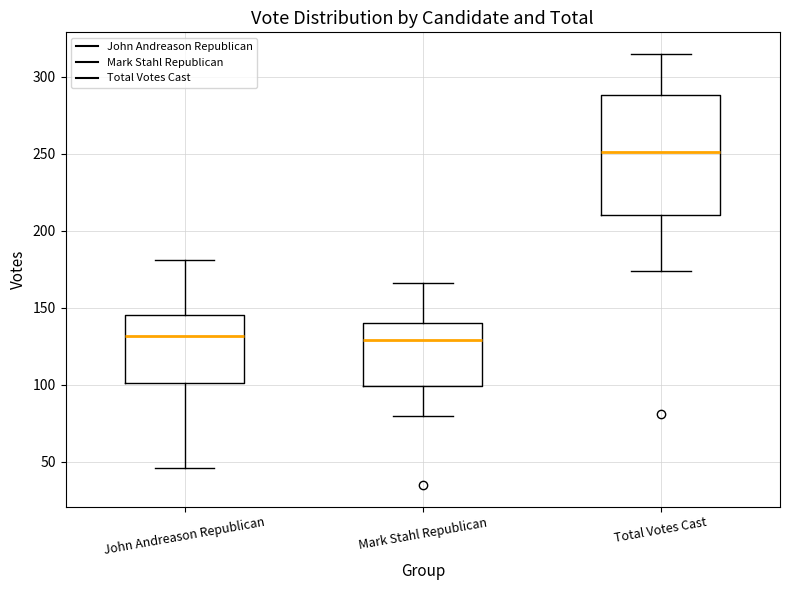

Reading left to right, transcribe this box plot: for each box, give where its median line is, the range the box spans, and where its two whiskers end, as read against the y-axis. The values are not printed on the chart, so give them approximately, as read against the axis.

John Andreason Republican: median 130, box 100 to 145, whiskers 45 to 180
Mark Stahl Republican: median 130, box 100 to 140, whiskers 80 to 165
Total Votes Cast: median 250, box 210 to 290, whiskers 175 to 315